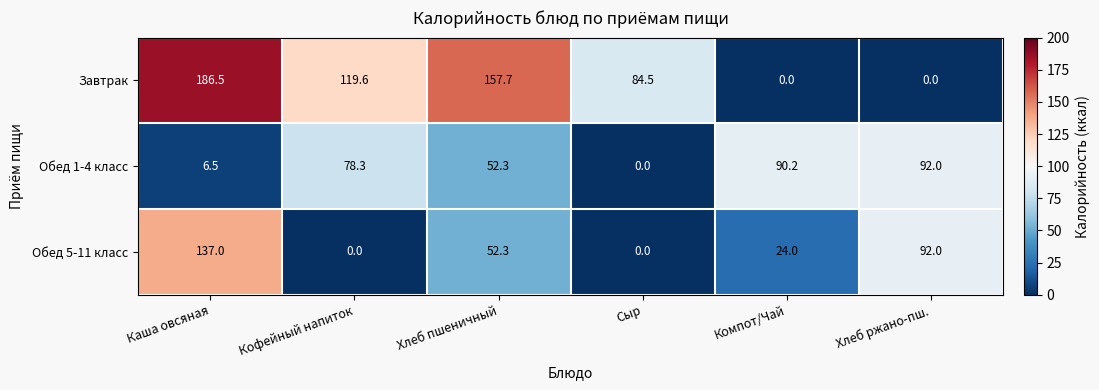

What value does the Обед 5-11 класс series have at Компот/Чай?

24.0